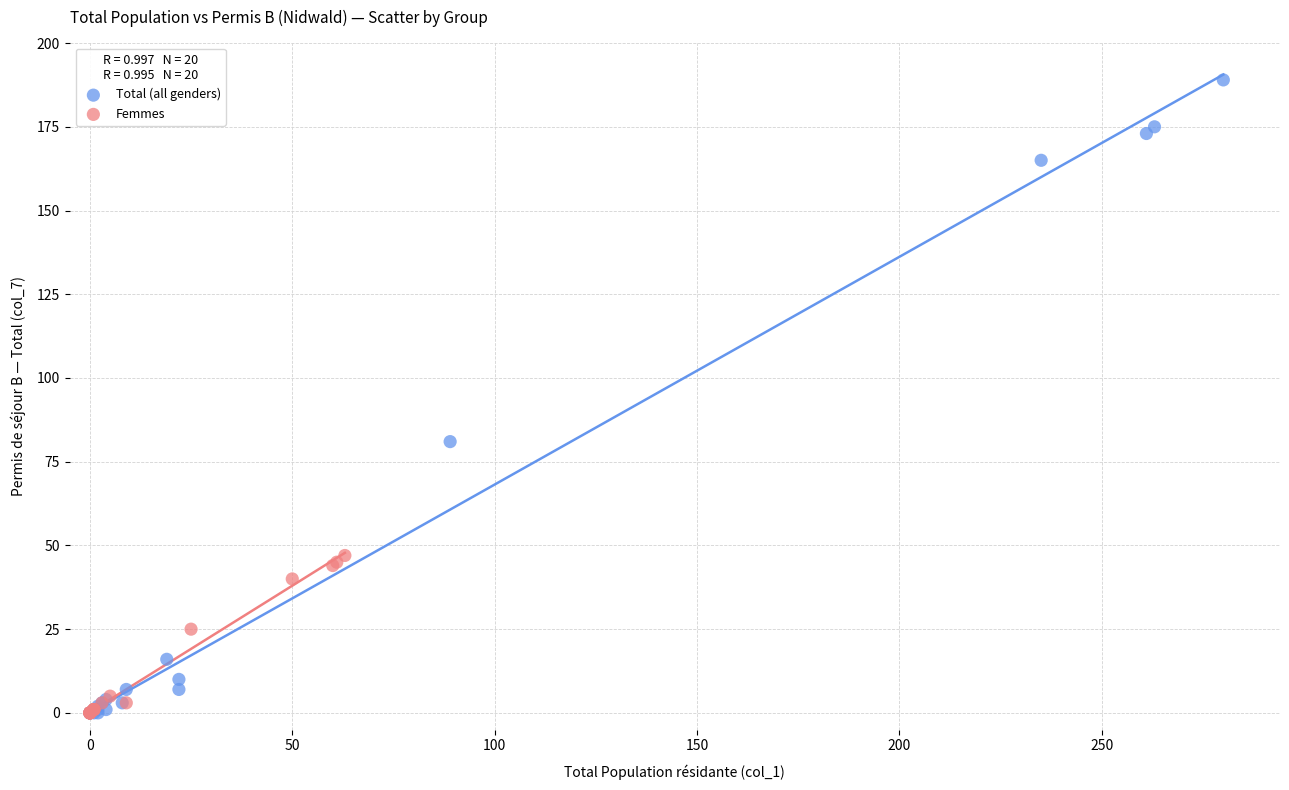

Which series reaches the maximum Y coordinate?

Total (all genders)